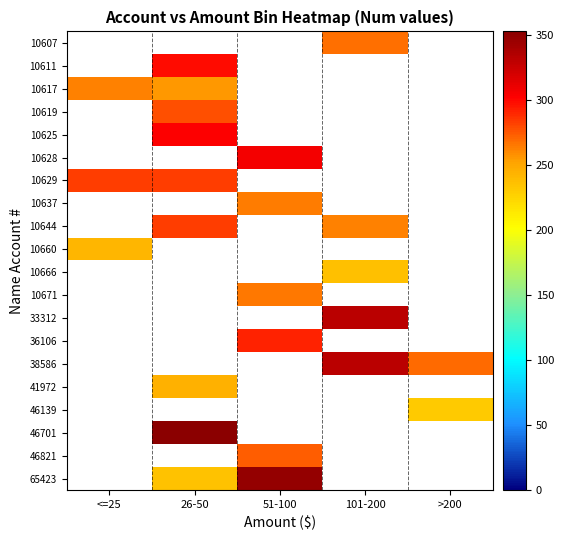

Read the 10617 value at 26-50.

256.0